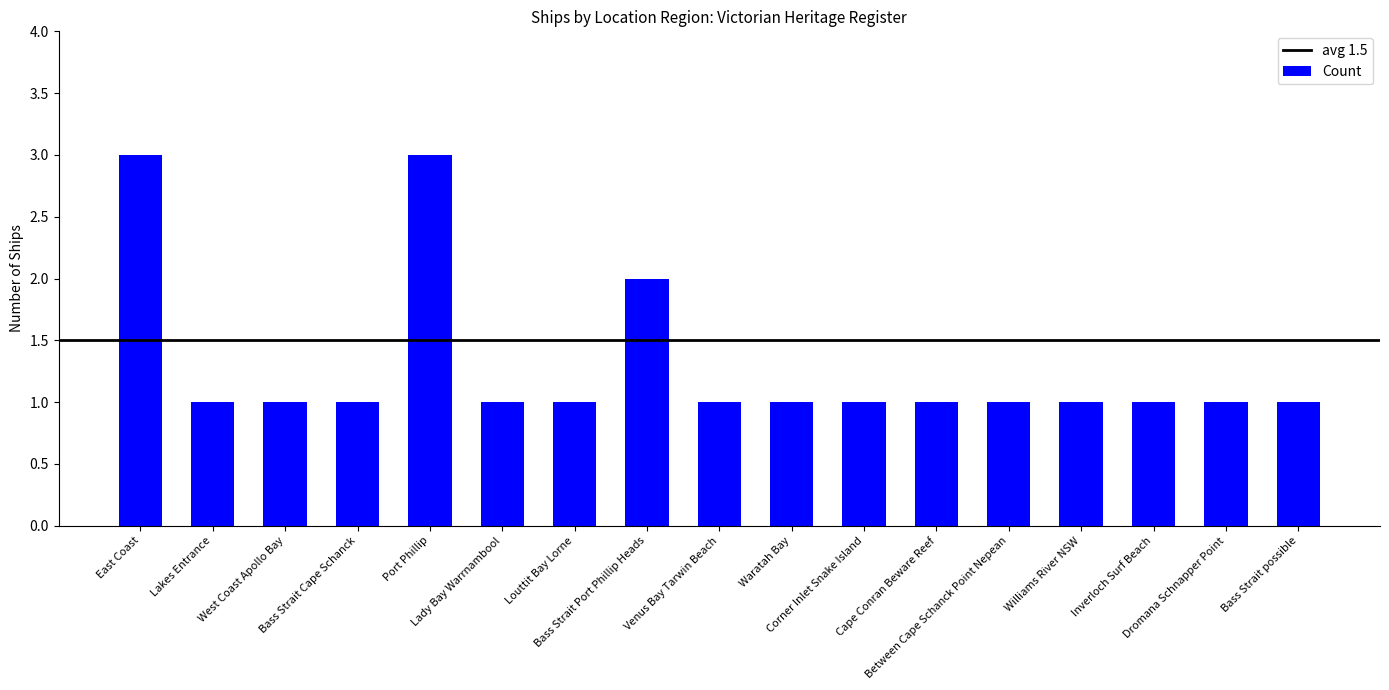

What is the greatest value displayed?

3